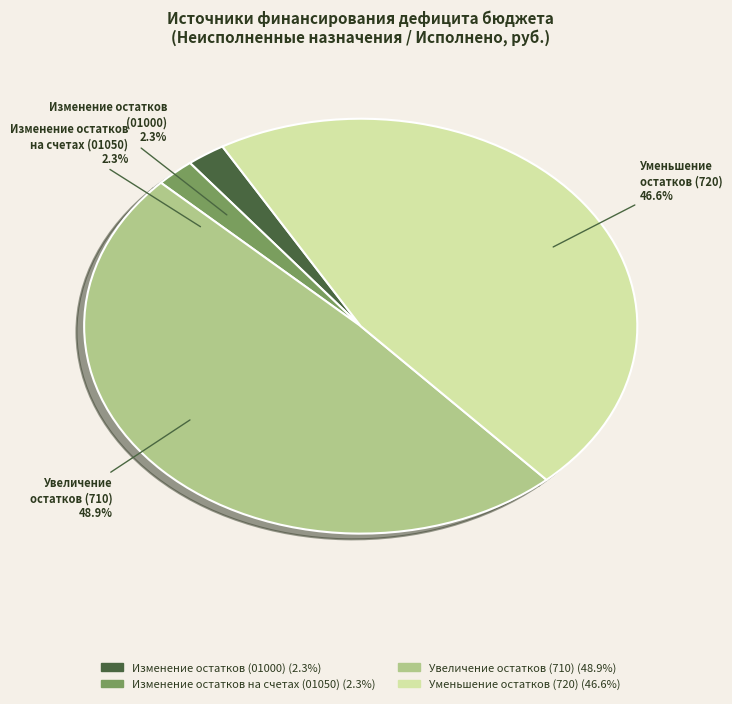

To the nearest percent, what is the difference between the largest and smallest slice percentages?

47%